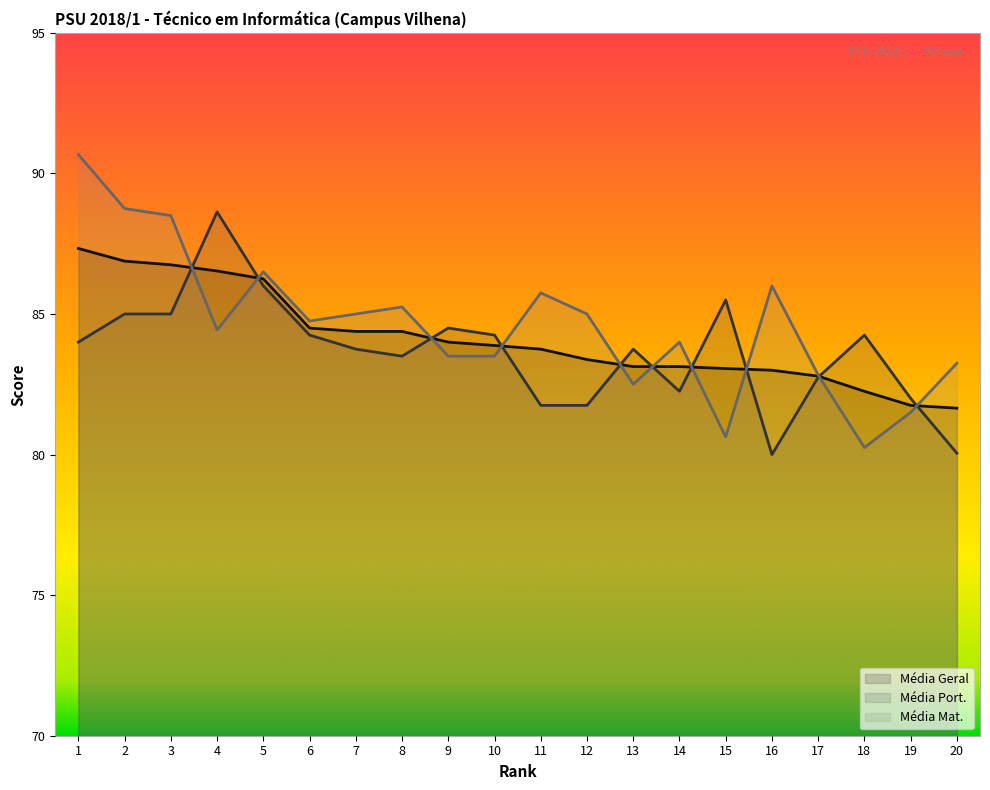

Rank the series at 15 from highest to lowest value.

Média Port., Média Geral, Média Mat.